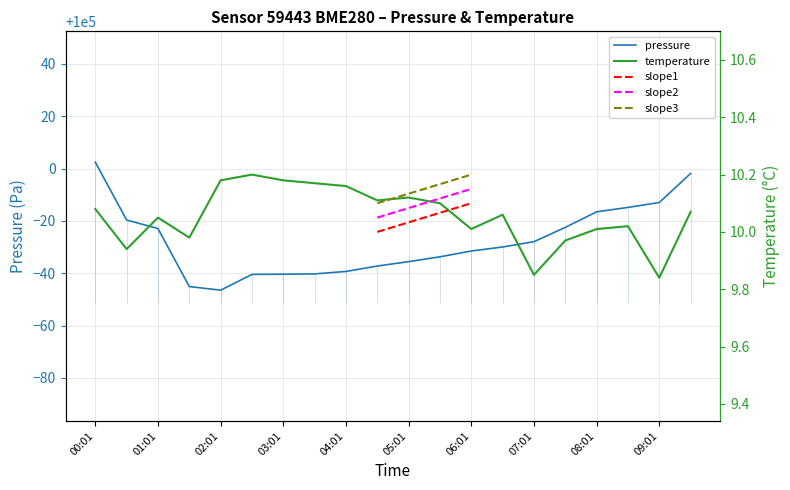

How many data points in temperature are less than 10?

5